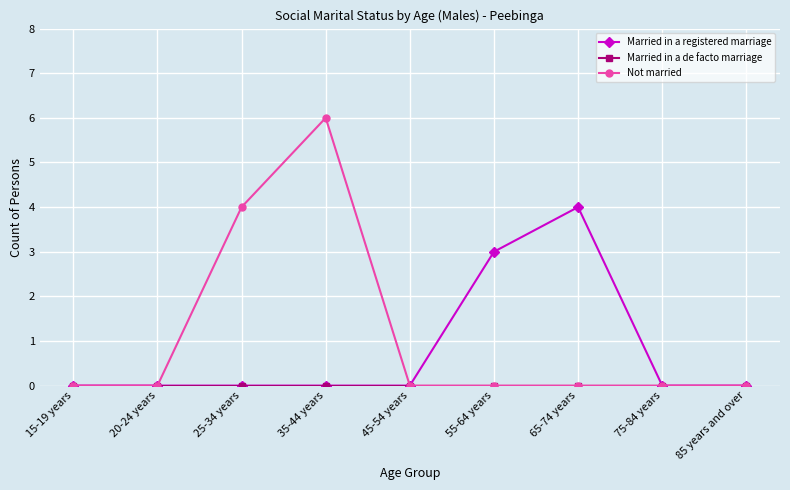

Is it true that Not married equals 0 at 55-64 years?

True